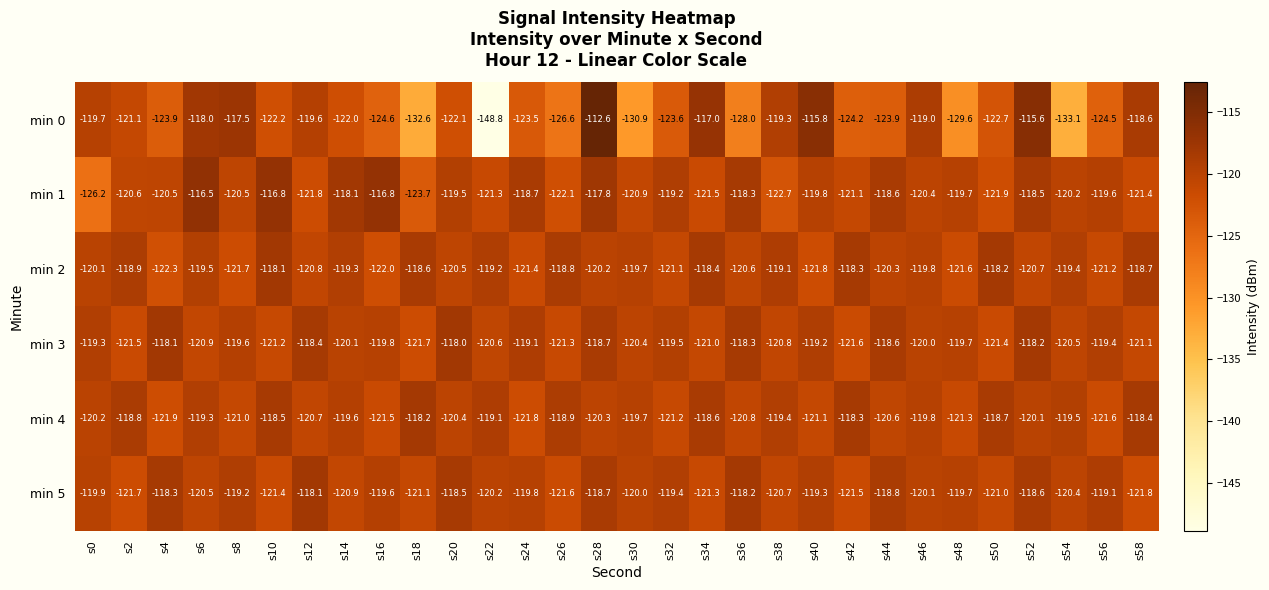

How many data points does each series have?

30